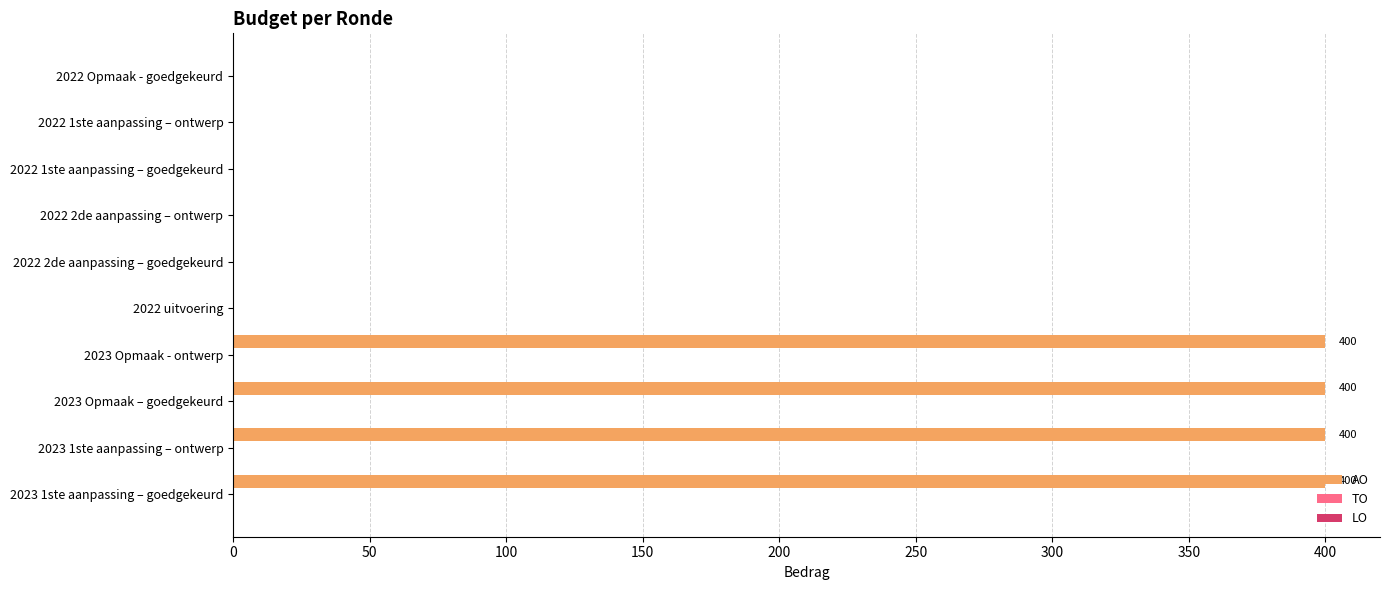

What is the greatest value displayed?

400